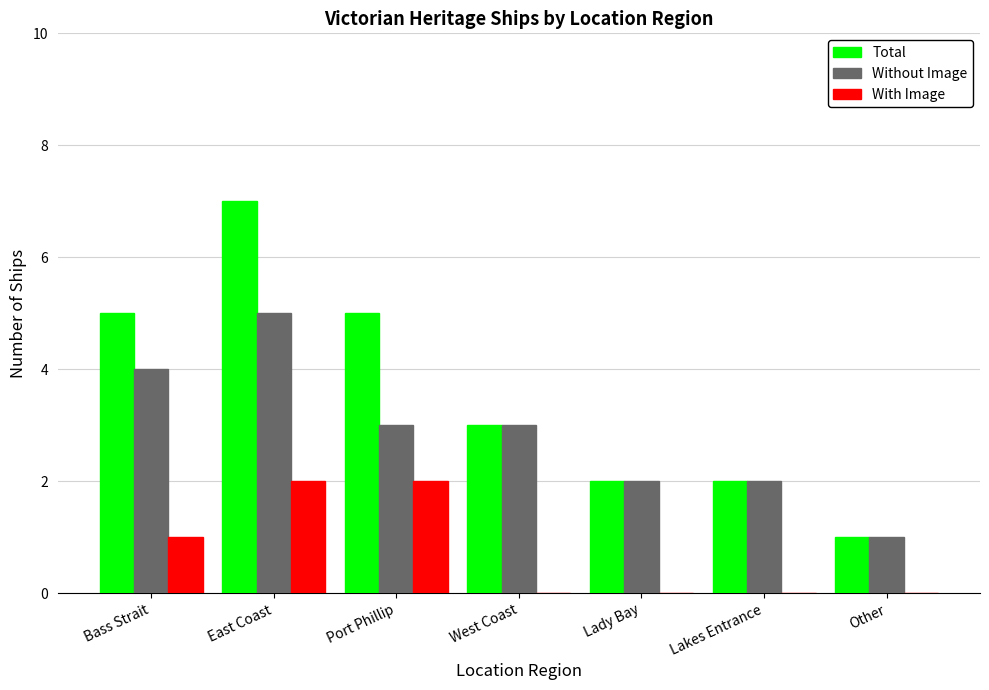

True or false: With Image has a value of 0 at Lady Bay.

True